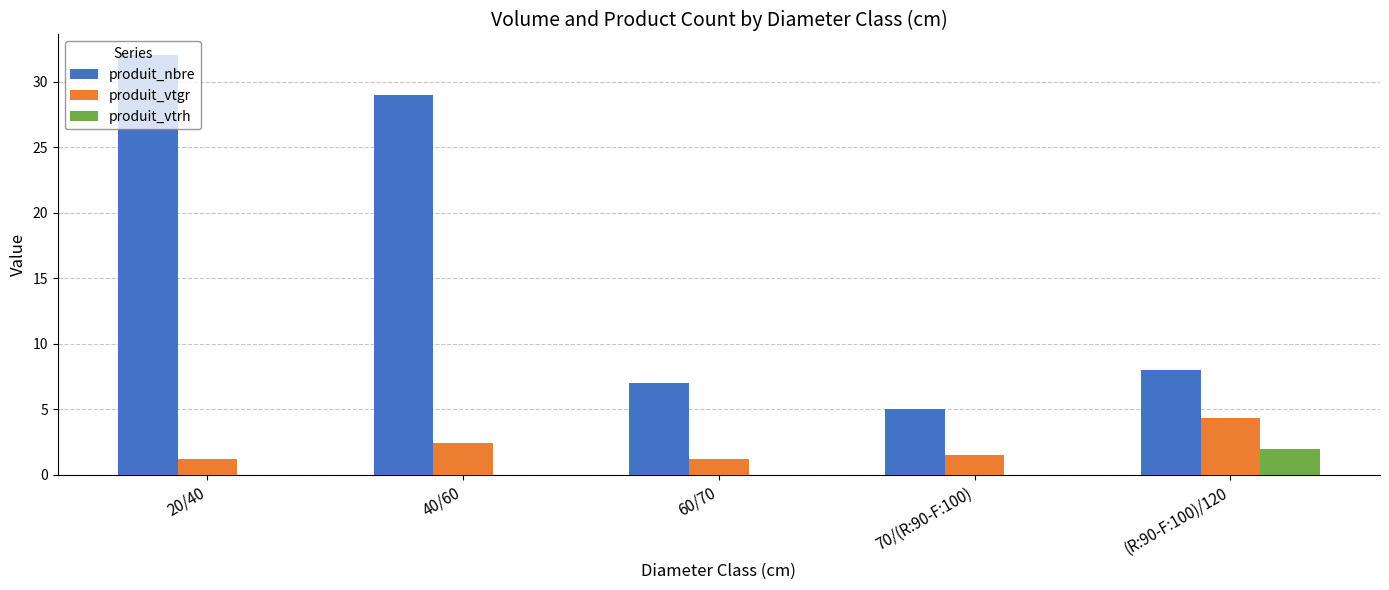

What is the difference between the produit_nbre values at 60/70 and 70/(R:90-F:100)?

2.0